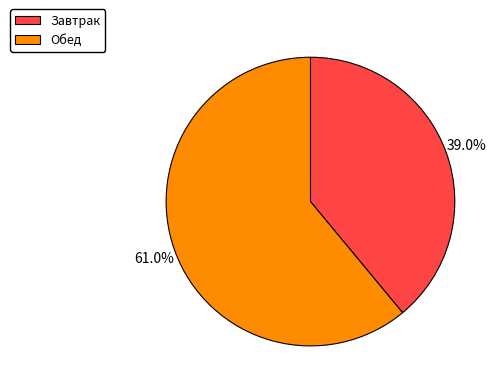

To the nearest percent, what percentage of the pie is Обед?

61%